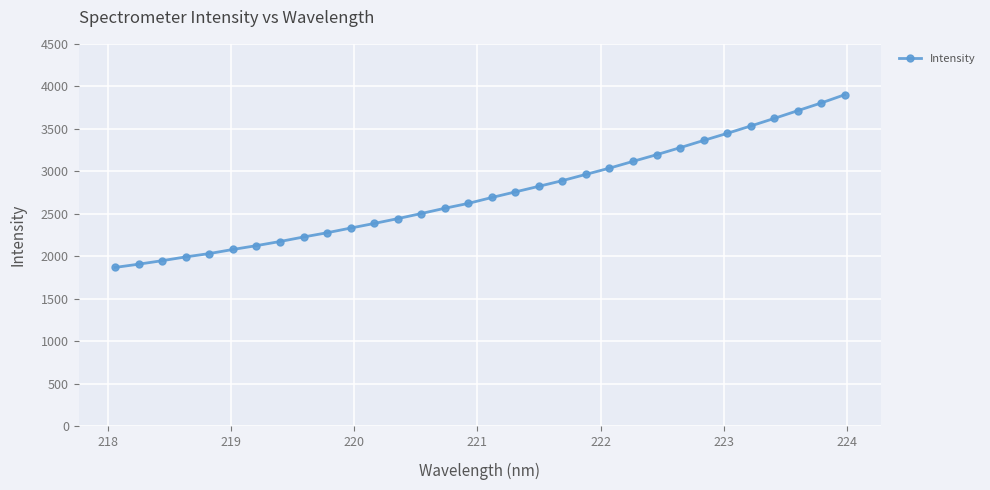

Count the number of data series in this chart.

1